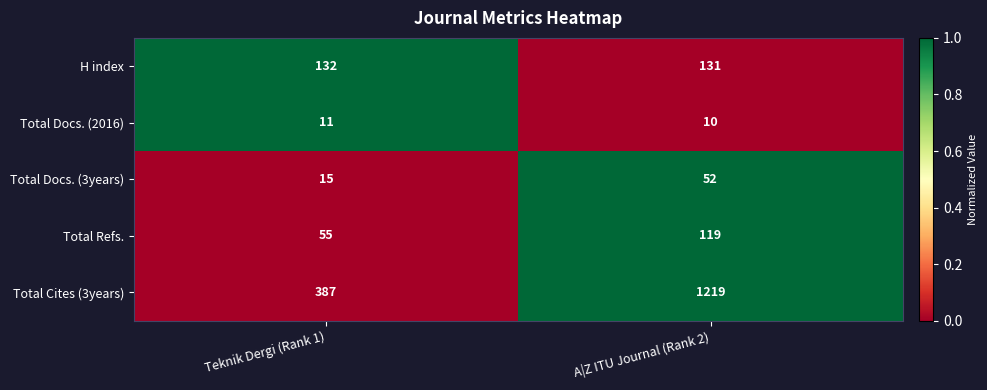

Is the value of Total Refs. at Teknik Dergi (Rank 1) greater than the value of Total Docs. (2016) at A|Z ITU Journal (Rank 2)?

Yes